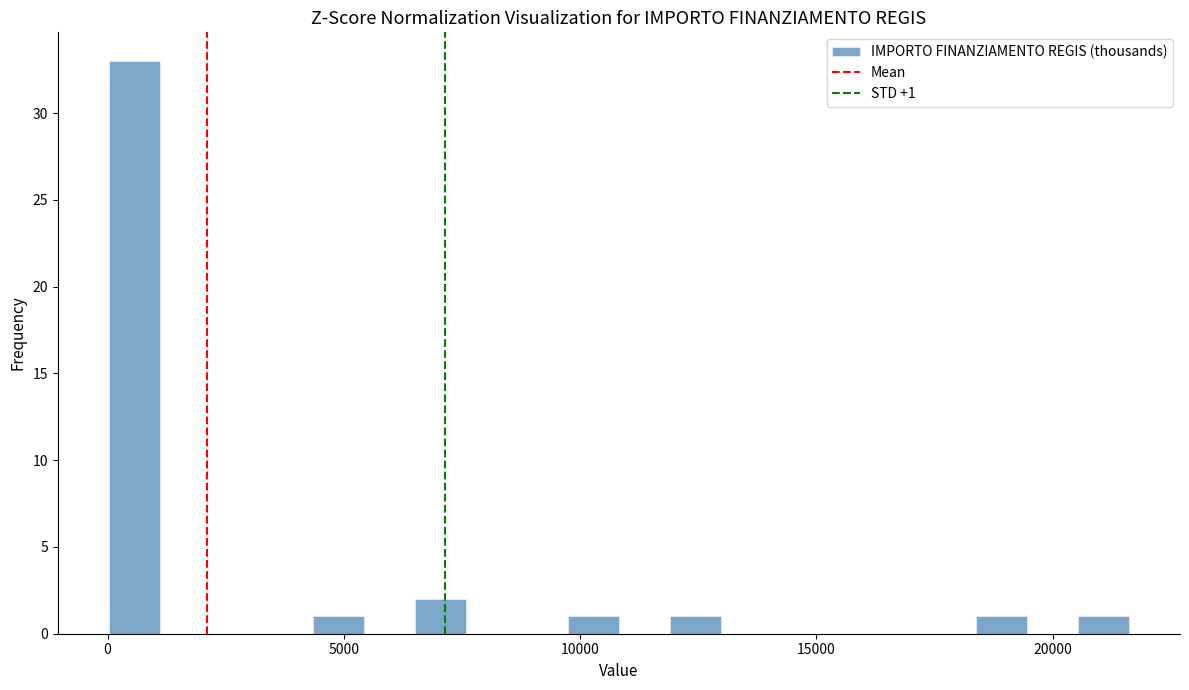

Read against the x-axis, roughly where is the centre of the tallest bar?

500